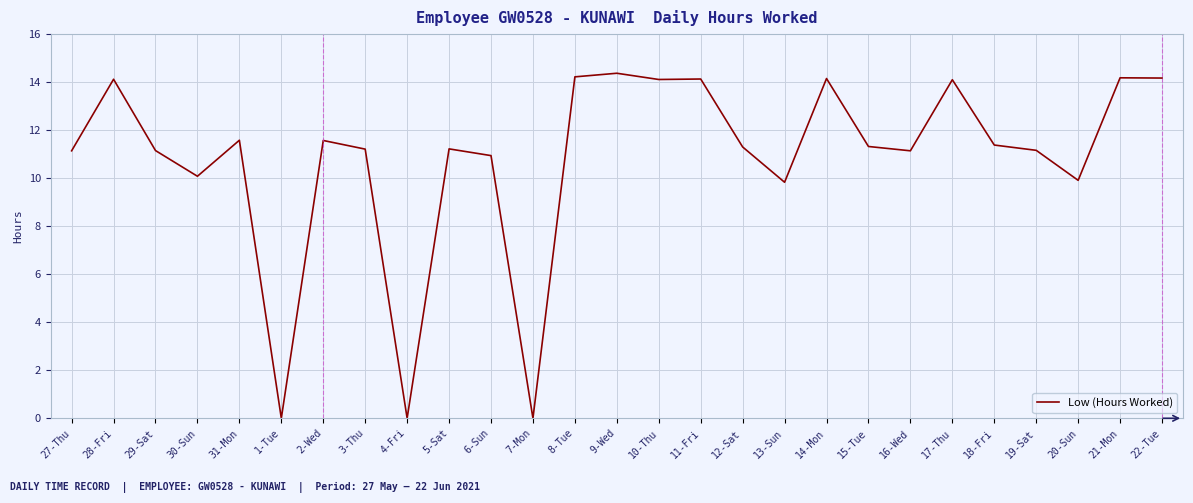

What position from the right is 30-Sun?

24